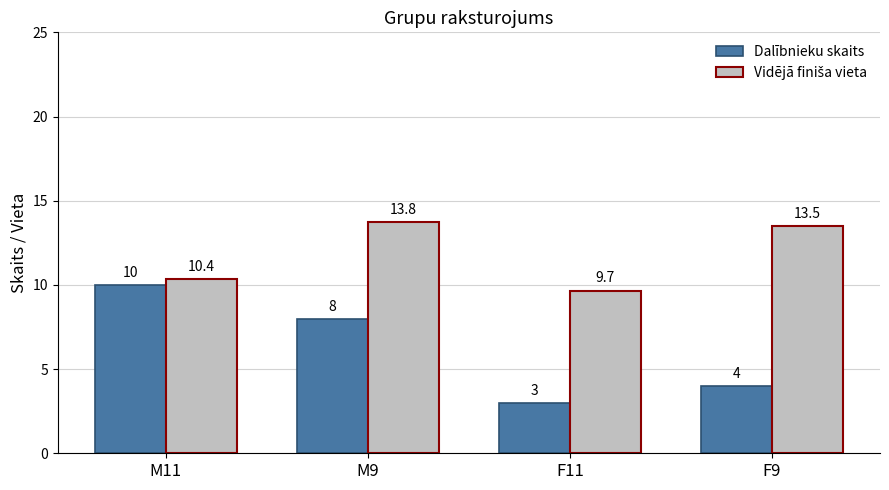

How many series are shown in this chart?

2